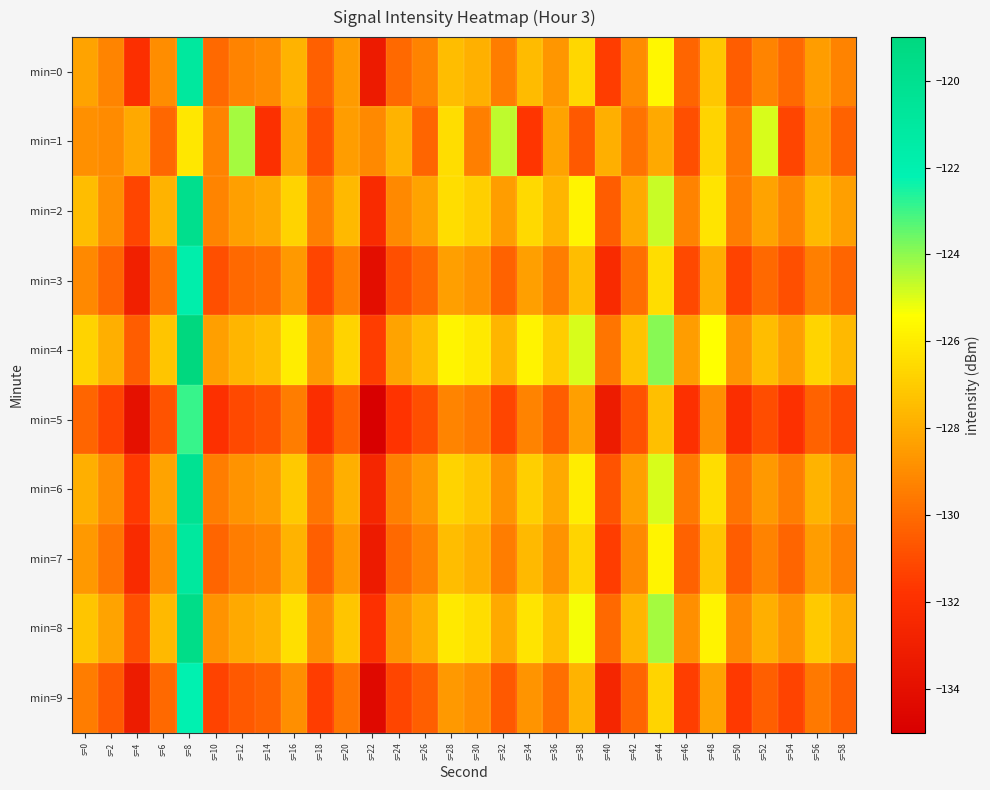

Which series has the largest total across all categories?

min=4